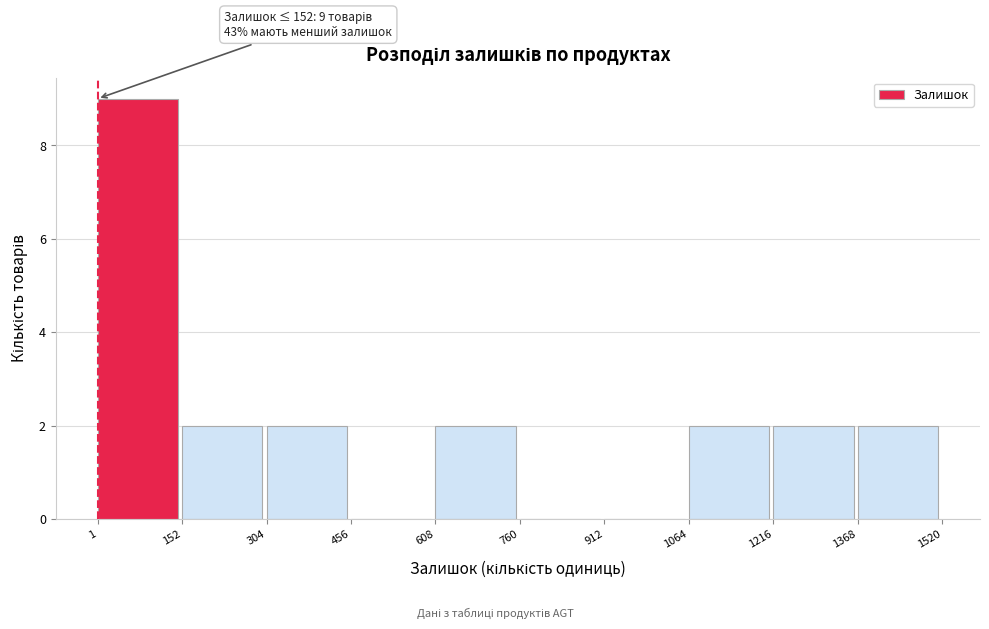

Which range on the x-axis has the tallest bar?

1 to 152